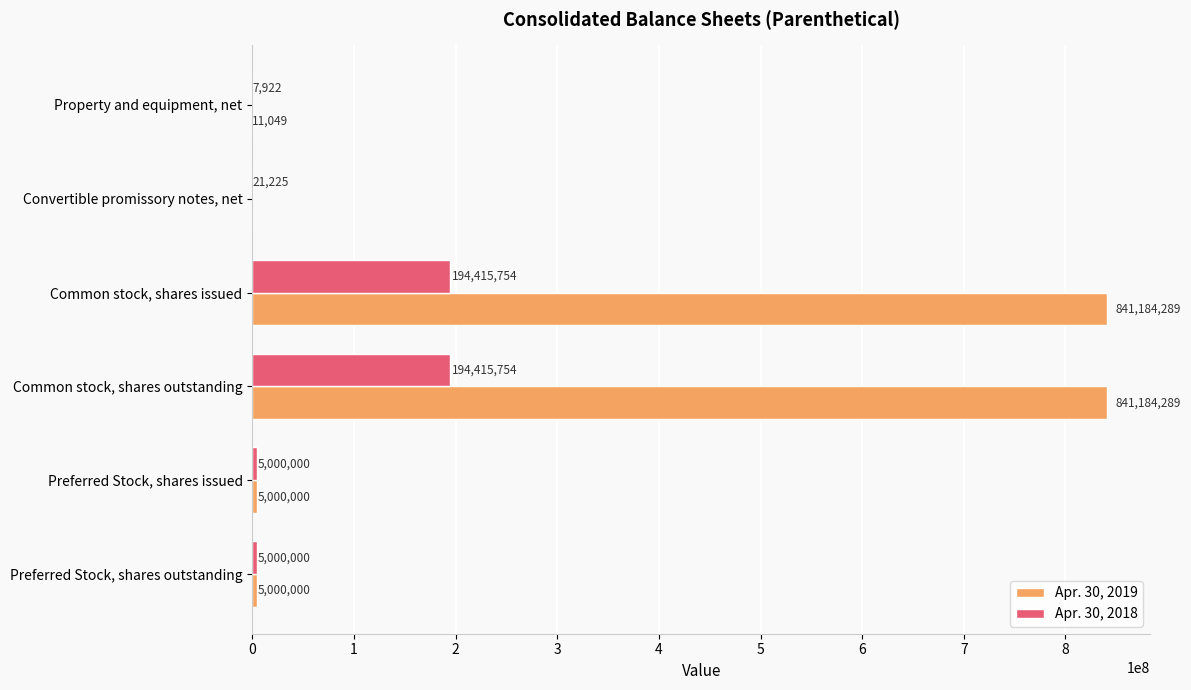

Which series has the largest total across all categories?

Apr. 30, 2019